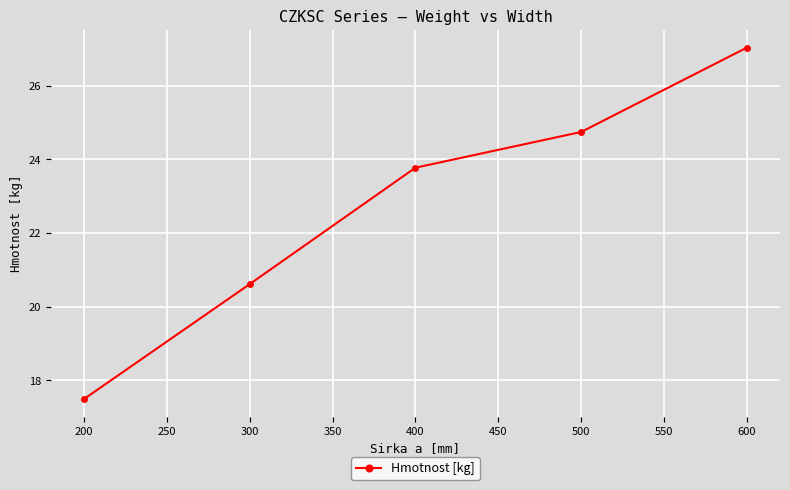

The value at 500 is 34.2. True or false?

False